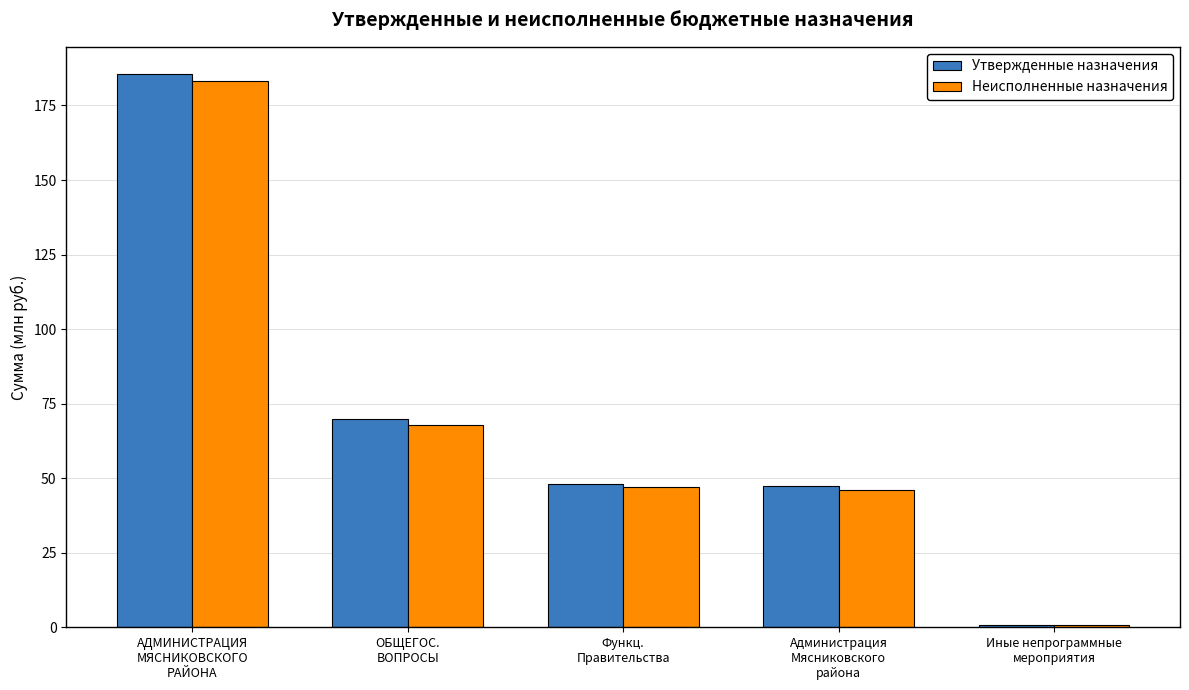

Where is Неисполненные назначения nearest to the value 91?

ОБЩЕГОС.
ВОПРОСЫ